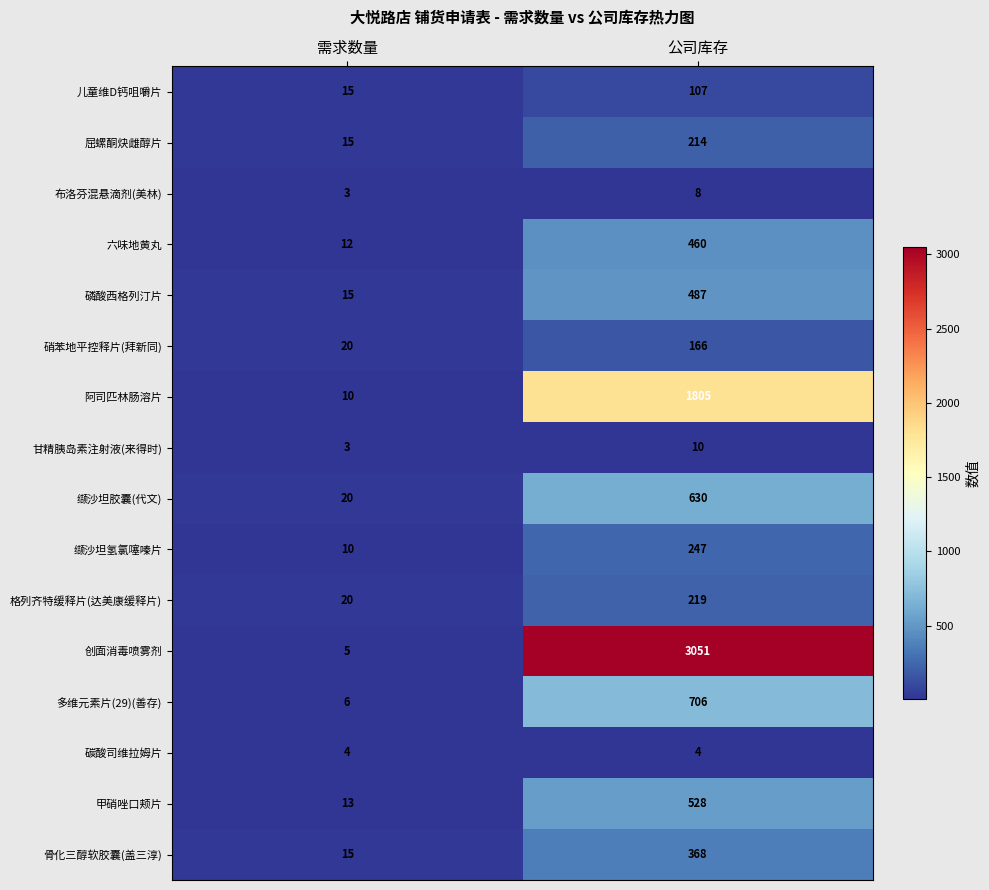

True or false: 屈螺酮炔雌醇片 has a value of 362 at 公司库存.

False